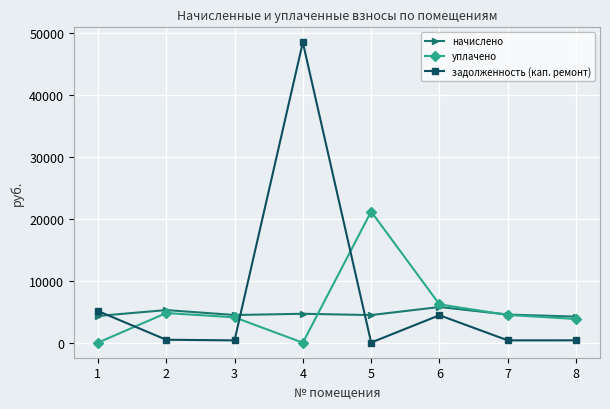

At which category does задолженность (кап. ремонт) reach its first local peak?

4